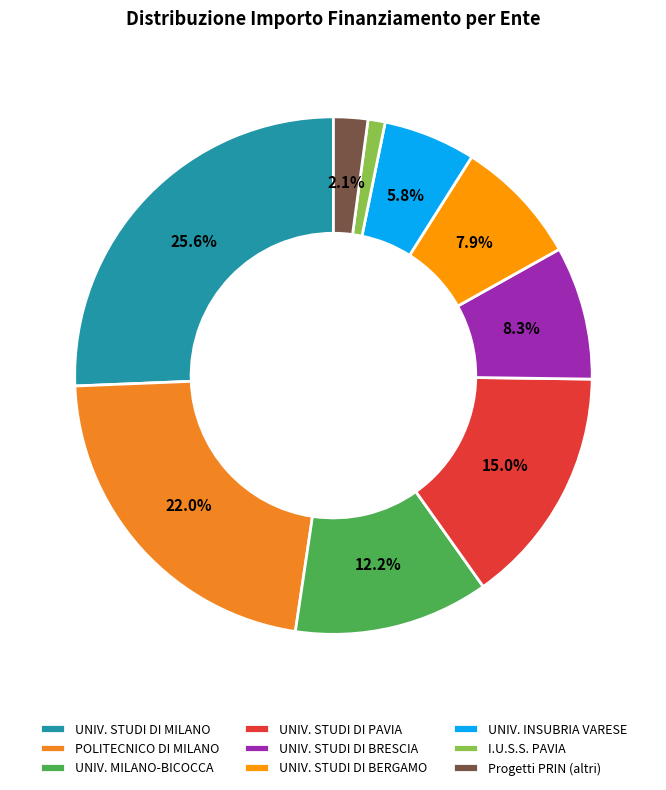

What is the total percentage of UNIV. INSUBRIA VARESE and POLITECNICO DI MILANO?

27.8%